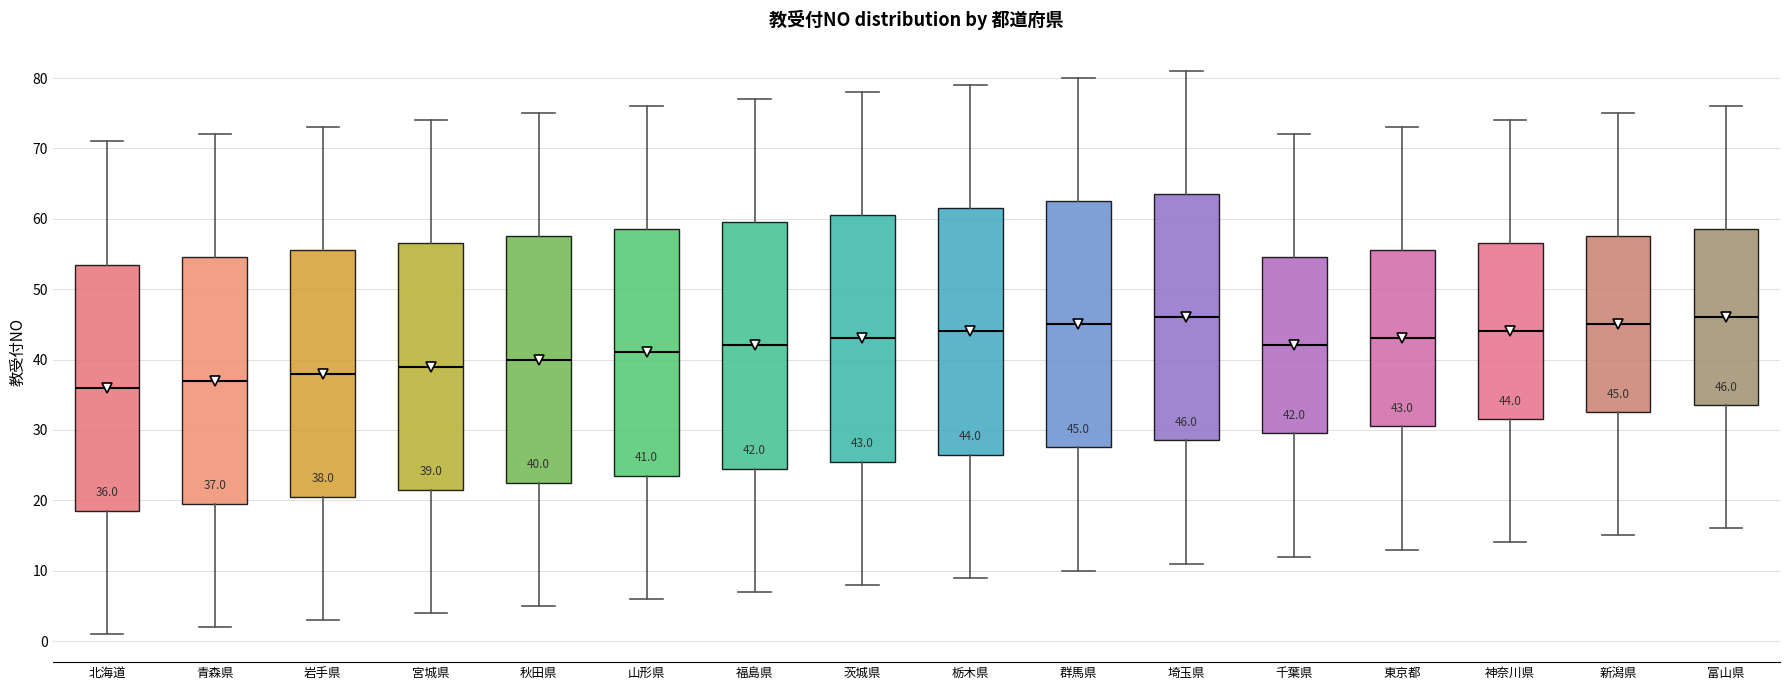

Which box's median line is the lowest?

北海道